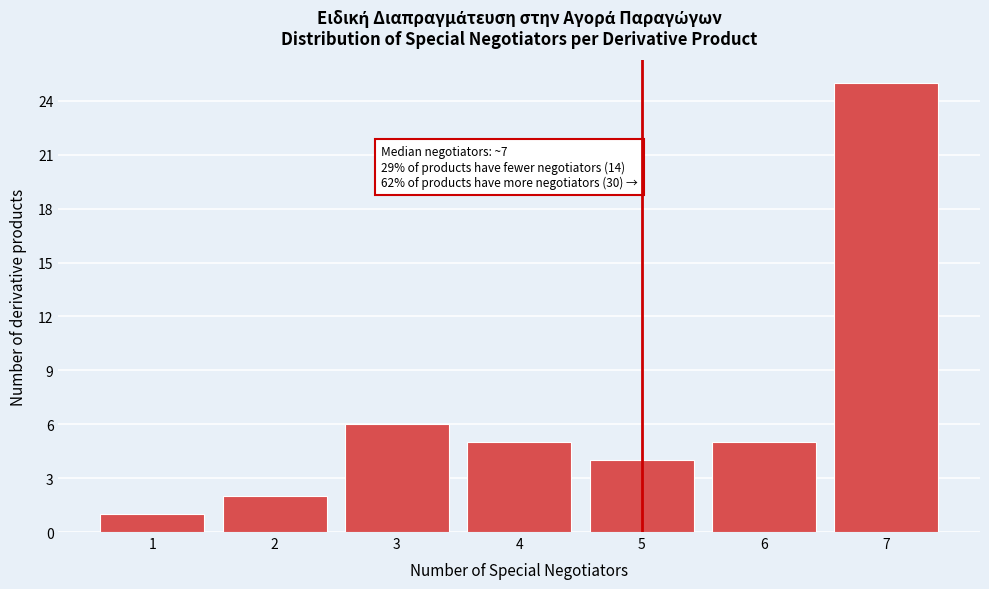

Reading right to left, list all the values displayed in this chart.

7=25	6=5	5=4	4=5	3=6	2=2	1=1